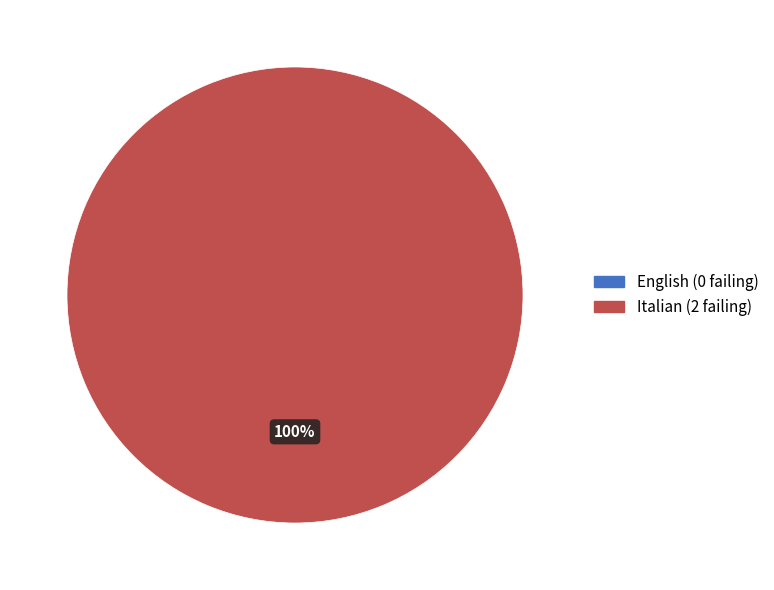

How many slices are in this pie chart?

2